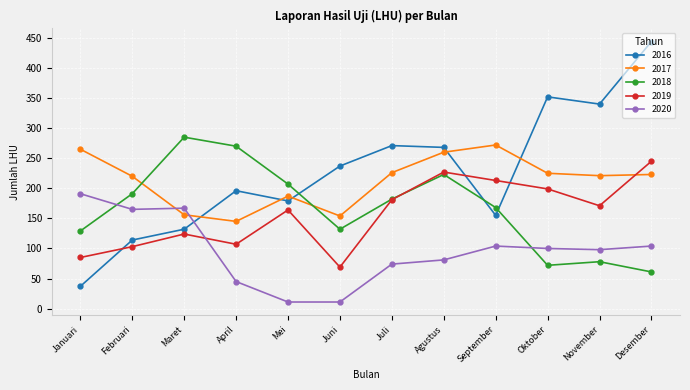

Which series has the largest range (max minus min)?

2016